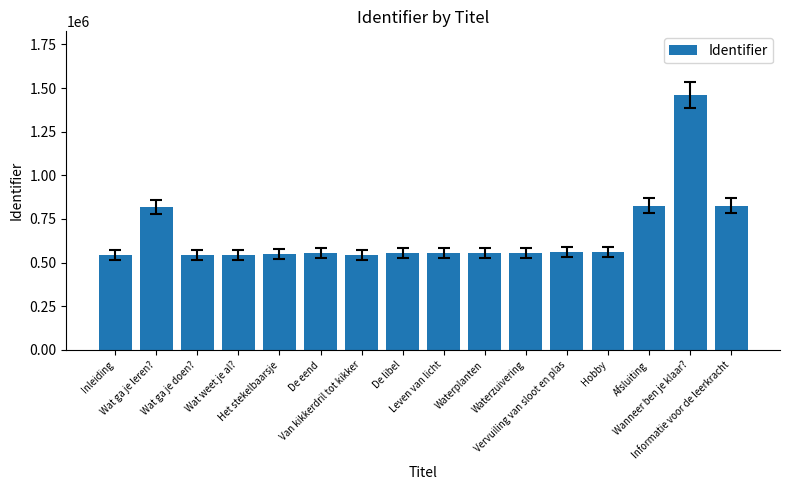

What is the value of the 15th bar from the left?

1459696